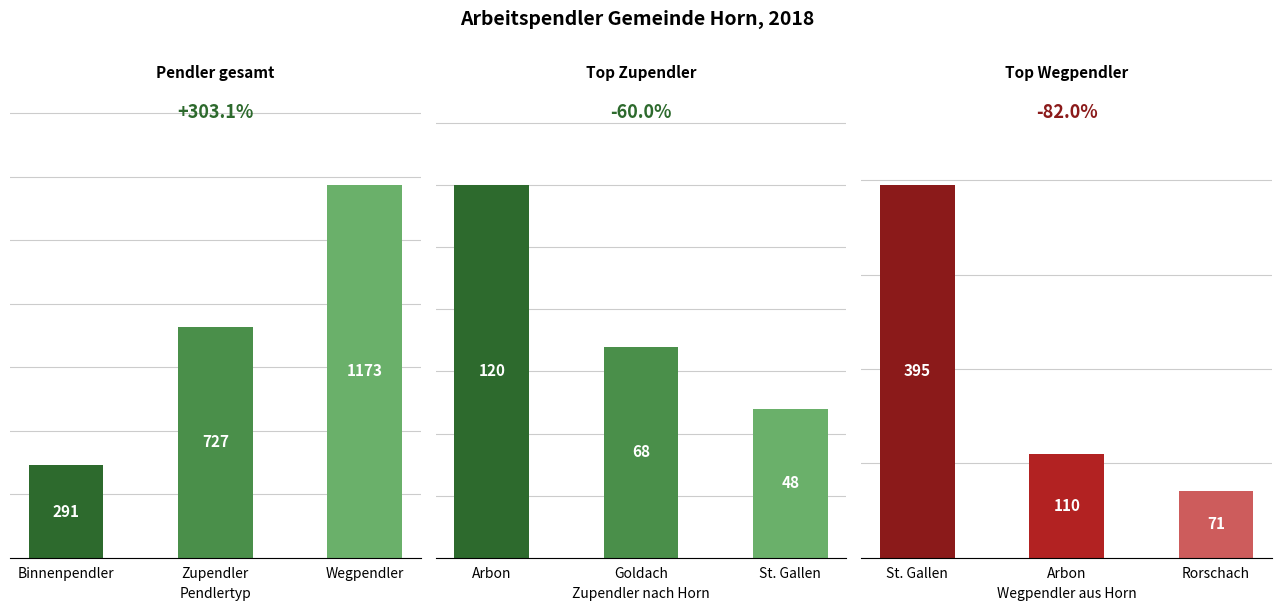

What is the minimum value shown in the chart?

48